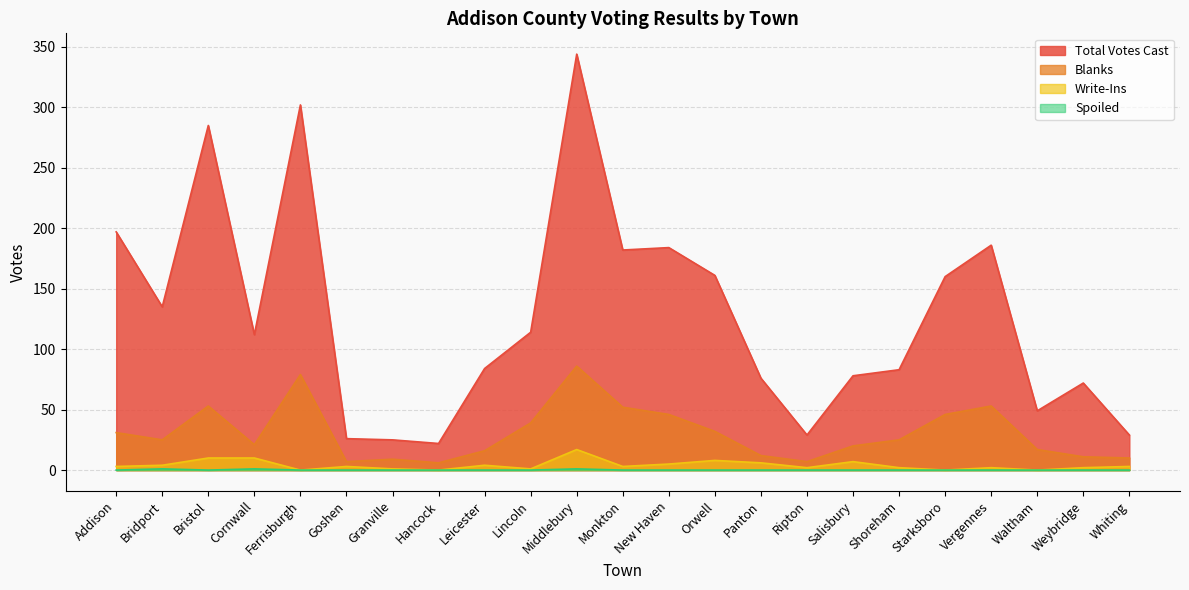

Between Orwell and Addison, which is larger?

Addison